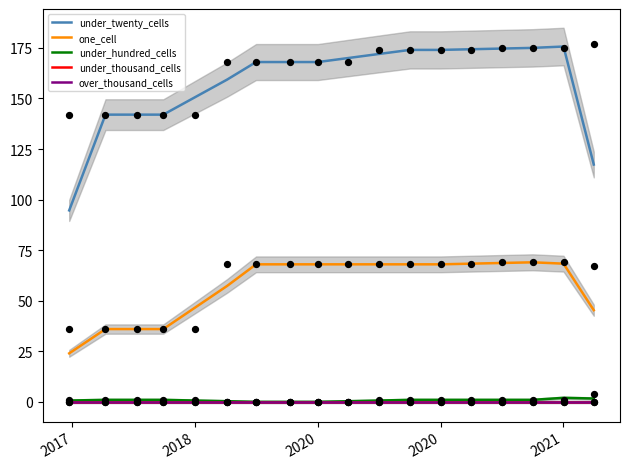

At how many categories does at least one series exceed 156?

12